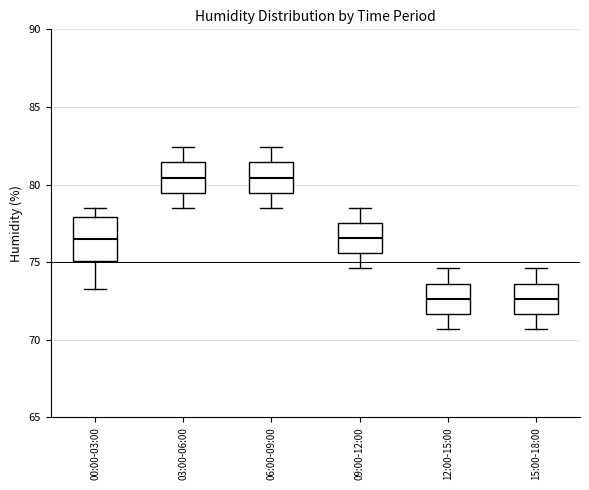

Reading left to right, transcribe this box plot: for each box, give where its median line is, the range the box spans, and where its two whiskers end, as read against the y-axis. The values are not printed on the chart, so give them approximately, as read against the axis.

00:00-03:00: median 76.5, box 75.0 to 78.0, whiskers 73.5 to 78.5
03:00-06:00: median 80.5, box 79.5 to 81.5, whiskers 78.5 to 82.5
06:00-09:00: median 80.5, box 79.5 to 81.5, whiskers 78.5 to 82.5
09:00-12:00: median 76.5, box 75.5 to 77.5, whiskers 74.5 to 78.5
12:00-15:00: median 72.5, box 71.5 to 73.5, whiskers 70.5 to 74.5
15:00-18:00: median 72.5, box 71.5 to 73.5, whiskers 70.5 to 74.5